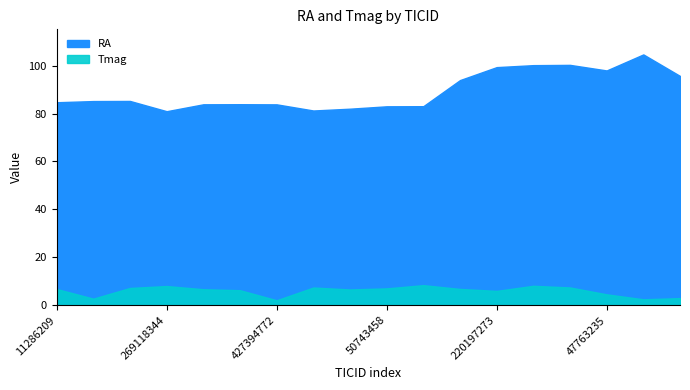

What is the total value across all series at 265080539?

100.7